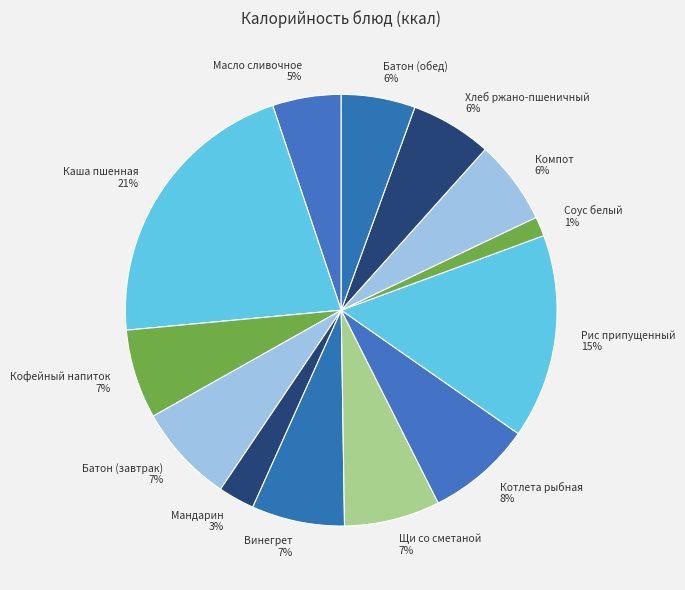

How many segments does this pie chart have?

13